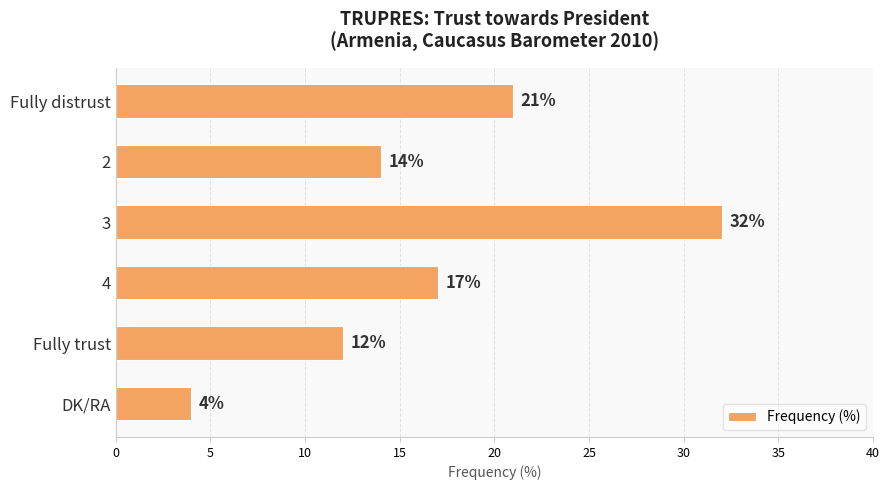

What is the value of the 1st bar from the top?

21